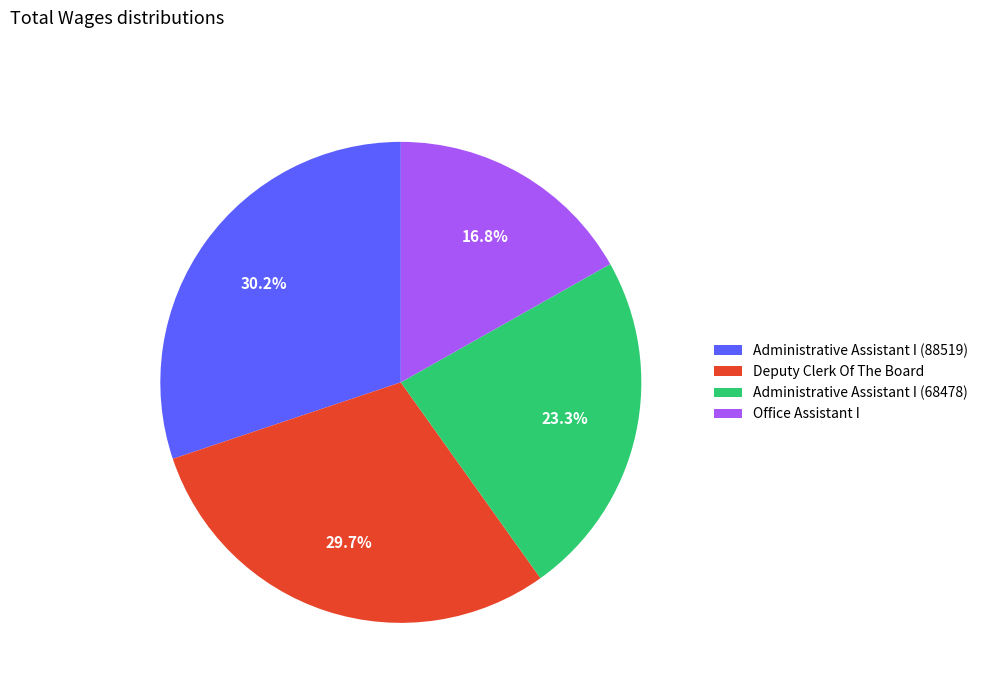

Is Deputy Clerk Of The Board the majority of the pie?

No